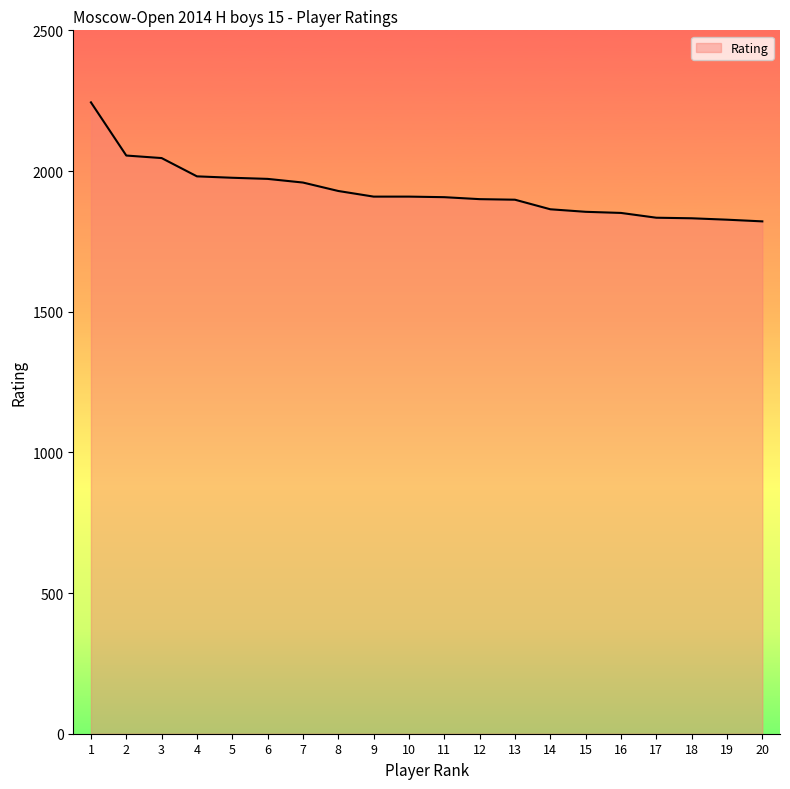

What is the minimum value shown in the chart?

1821